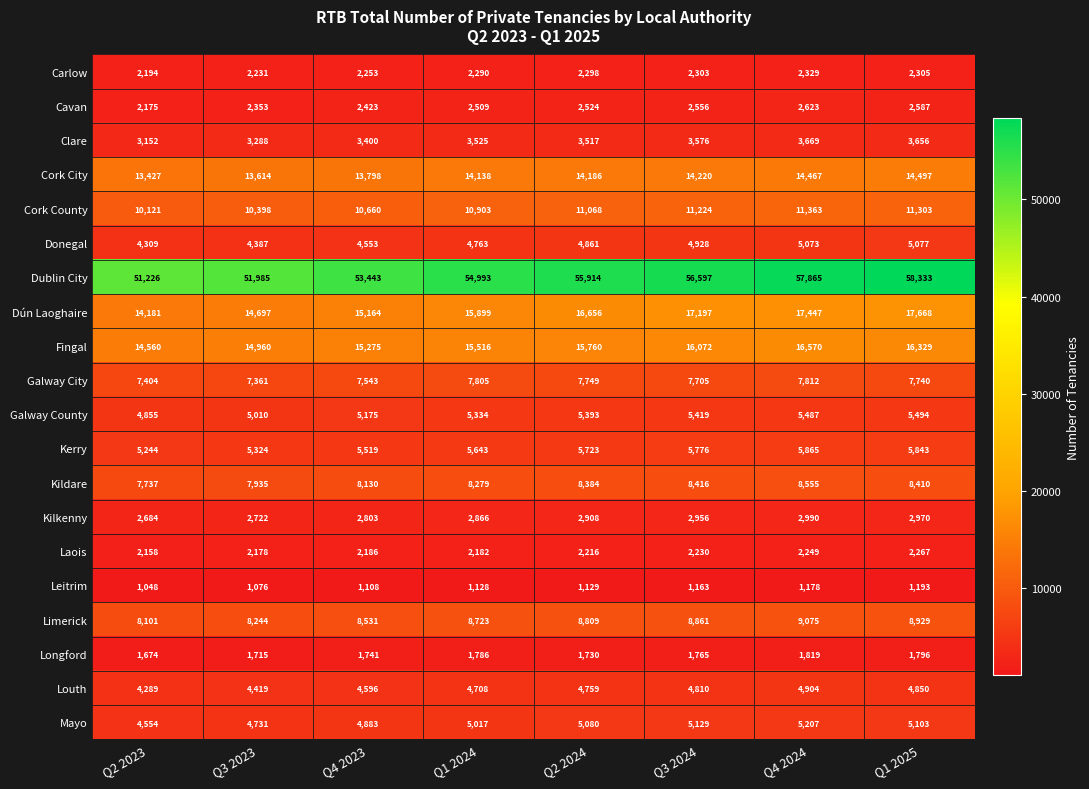

At which label is Galway County closest to 5174?

Q4 2023